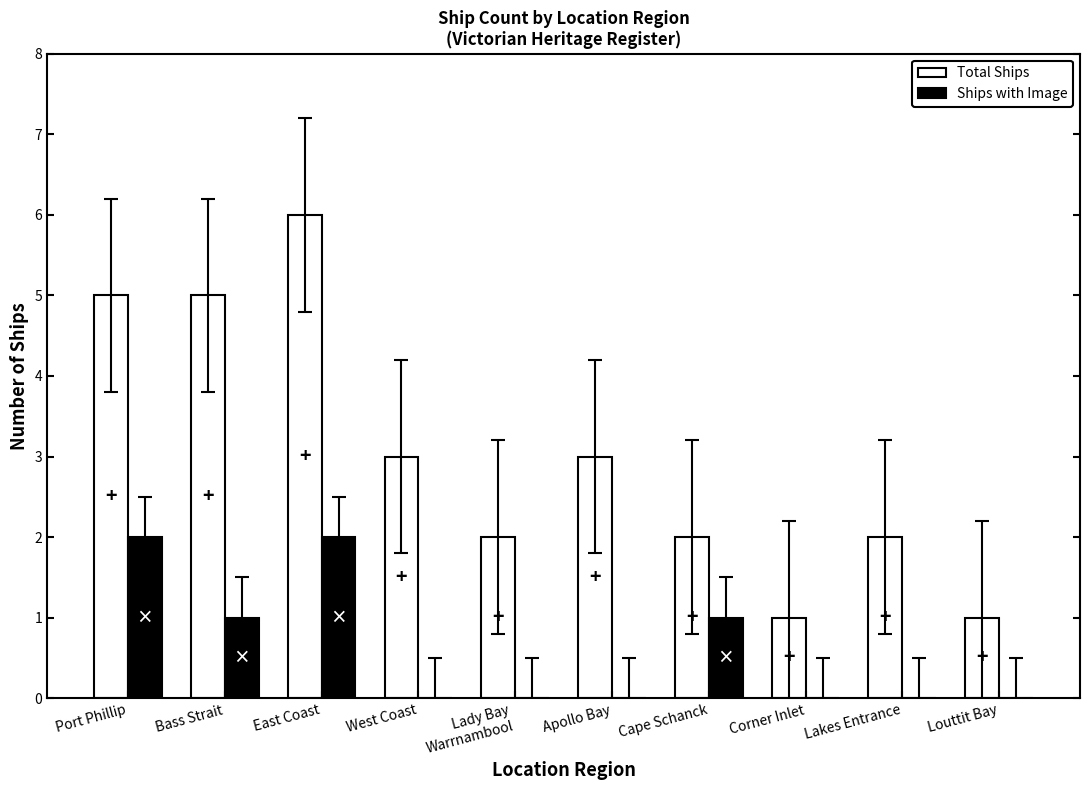

Which series has the largest total across all categories?

Total Ships